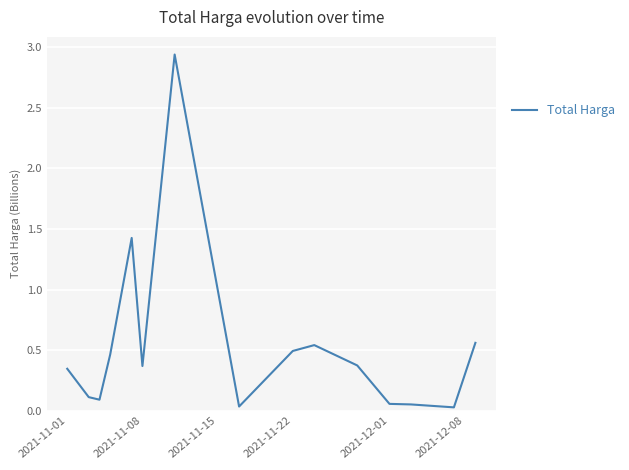

Reading left to right, what are all the values shown in this chart?

0.3	0.1	0.1	0.5	1.4	0.4	2.9	0.0	0.5	0.5	0.4	0.1	0.1	0.0	0.6